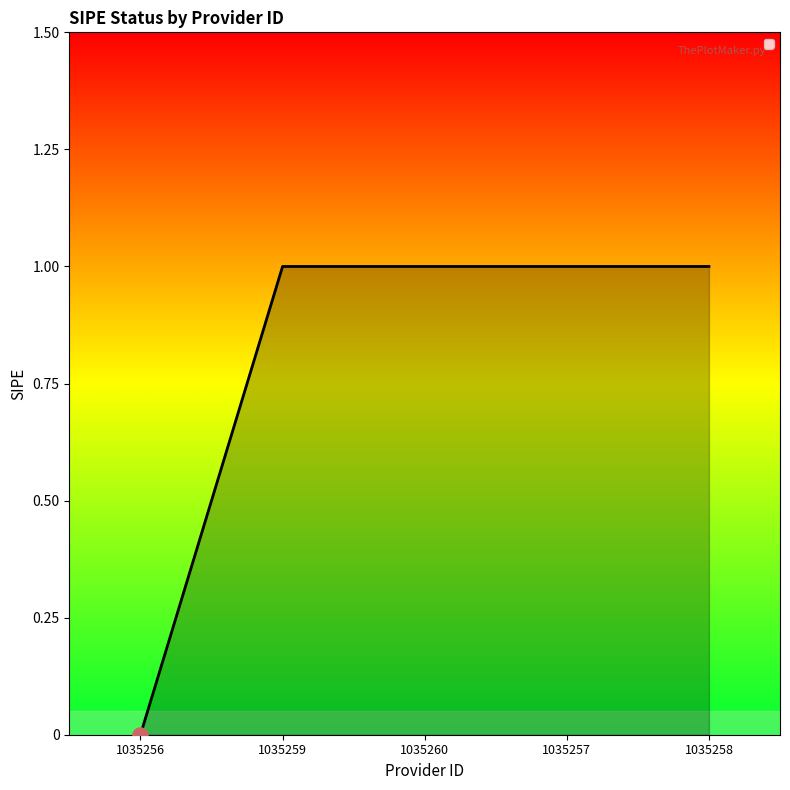

Which has a higher value, 1035256 or 1035257?

1035257